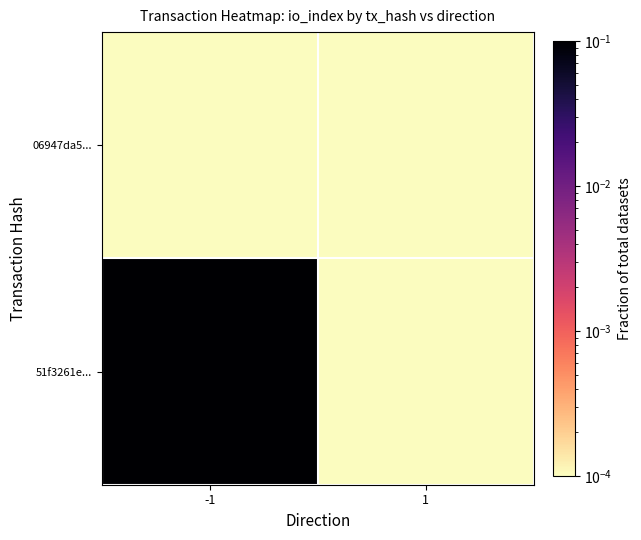

What is the difference between the highest and lowest values at -1?

1.0